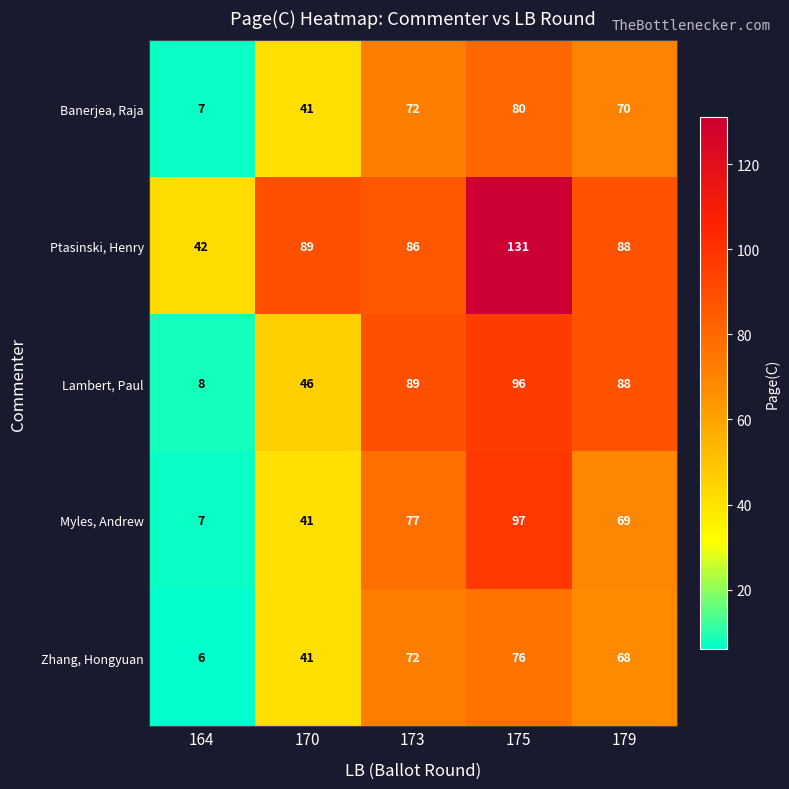

Reading left to right, extract all data points from this chart.

Banerjea, Raja: 164=7	170=41	173=72	175=80	179=70
Ptasinski, Henry: 164=42	170=89	173=86	175=131	179=88
Lambert, Paul: 164=8	170=46	173=89	175=96	179=88
Myles, Andrew: 164=7	170=41	173=77	175=97	179=69
Zhang, Hongyuan: 164=6	170=41	173=72	175=76	179=68